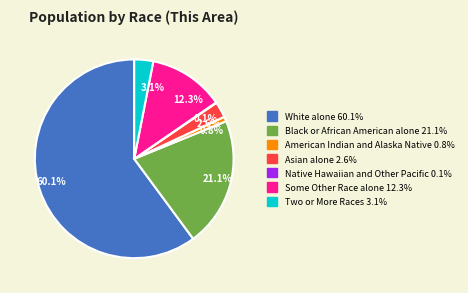

Is White alone the majority of the pie?

Yes